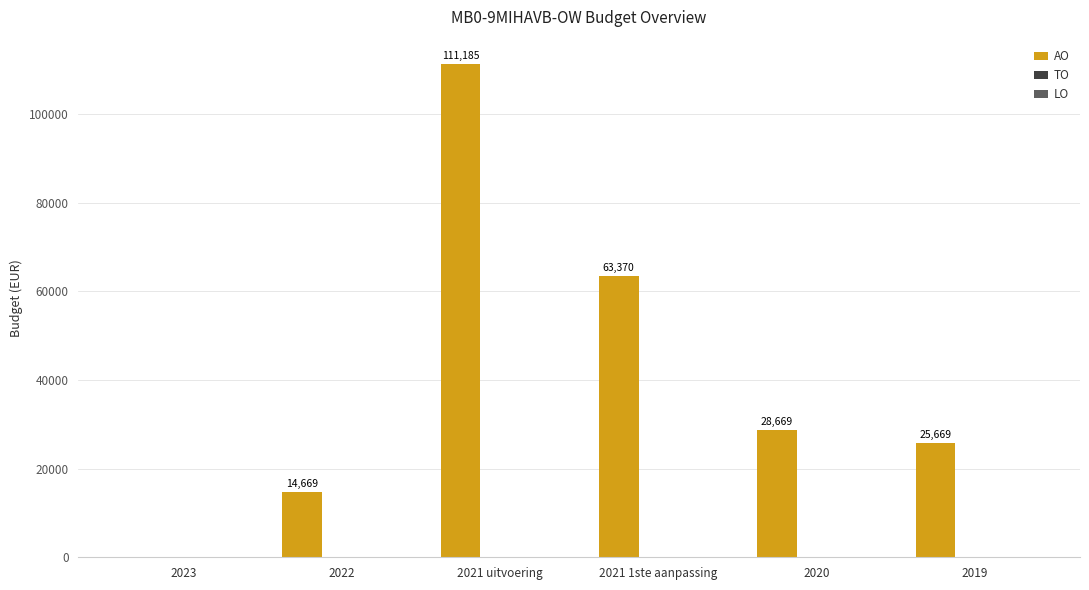

Between 2020 and 2021 uitvoering, which is larger?

2021 uitvoering